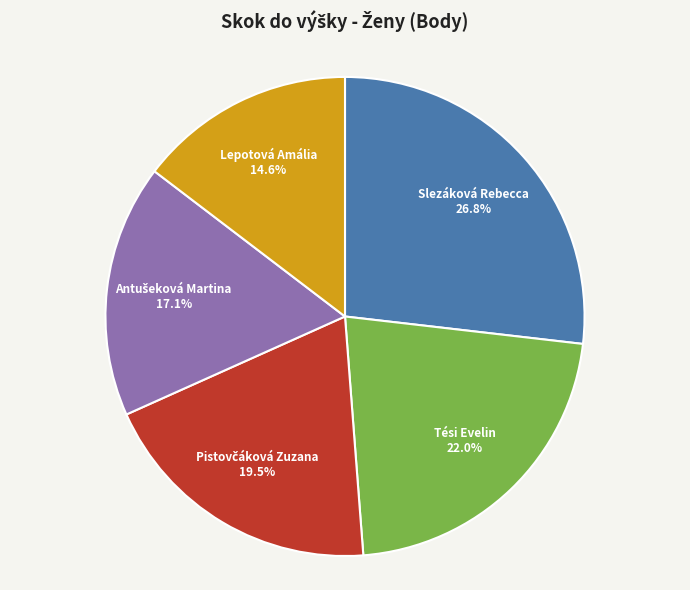

To the nearest percent, what percentage of the pie is Slezáková Rebecca?

27%